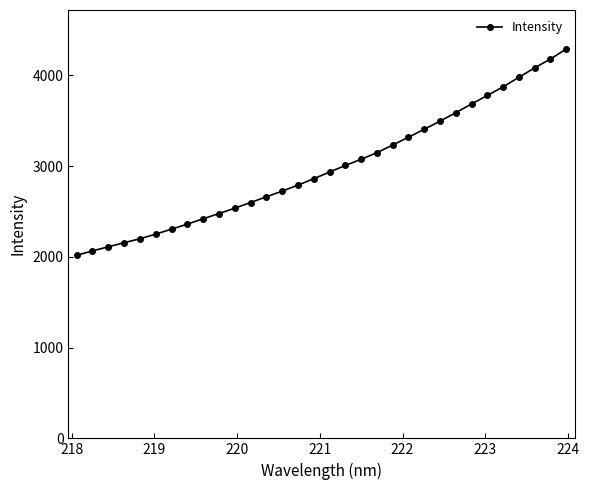

What is the value of the 21st point from the left?

3233.7